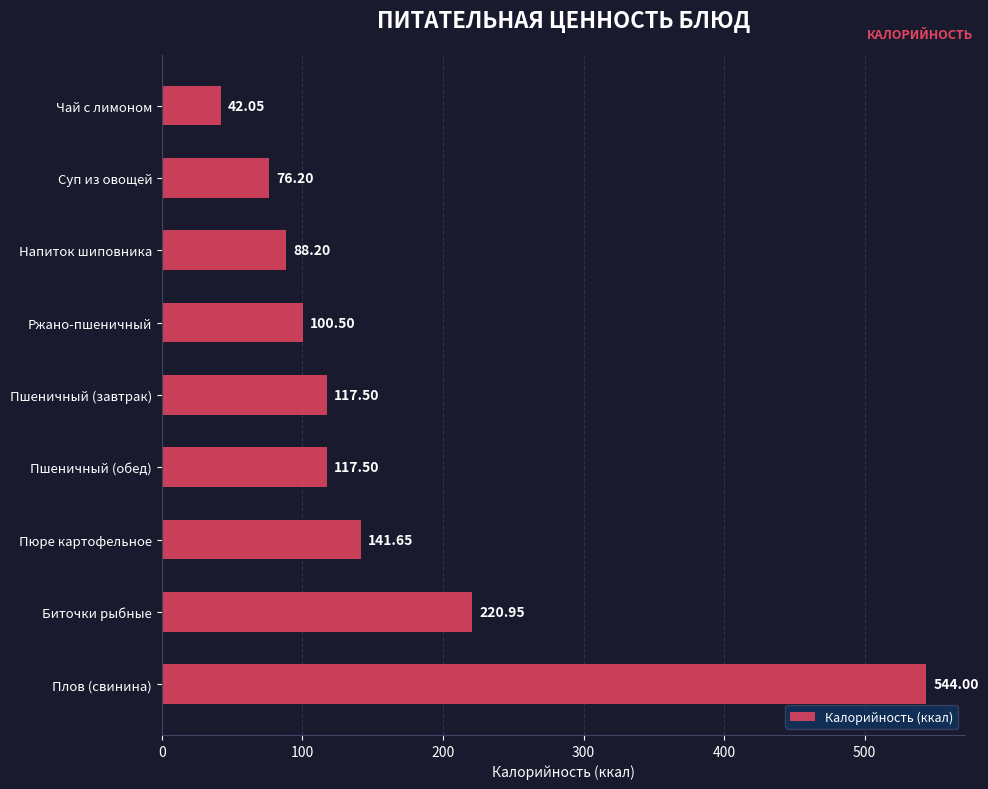

What is the difference between the values at Суп из овощей and Плов (свинина)?

467.8